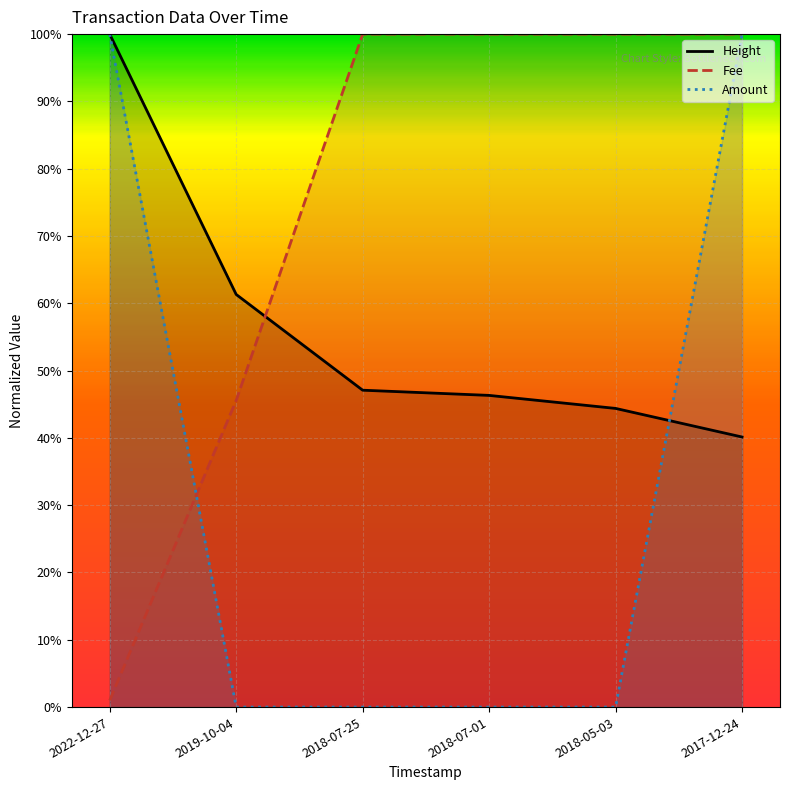

Reading right to left, list all the values displayed in this chart.

Height: 2017-12-24=0.4	2018-05-03=0.4	2018-07-01=0.5	2018-07-25=0.5	2019-10-04=0.6	2022-12-27=1.0
Amount: 2017-12-24=1.0	2018-05-03=0.0	2018-07-01=0.0	2018-07-25=0.0	2019-10-04=0.0	2022-12-27=1.0
Fee: 2017-12-24=1.0	2018-05-03=1.0	2018-07-01=1.0	2018-07-25=1.0	2019-10-04=0.5	2022-12-27=0.0